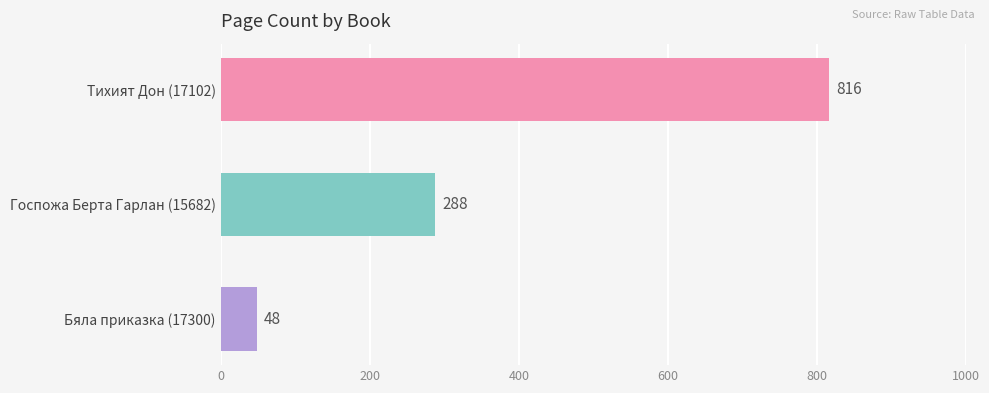

What is the change in value from Госпожа Берта Гарлан (15682) to Тихият Дон (17102)?

+528